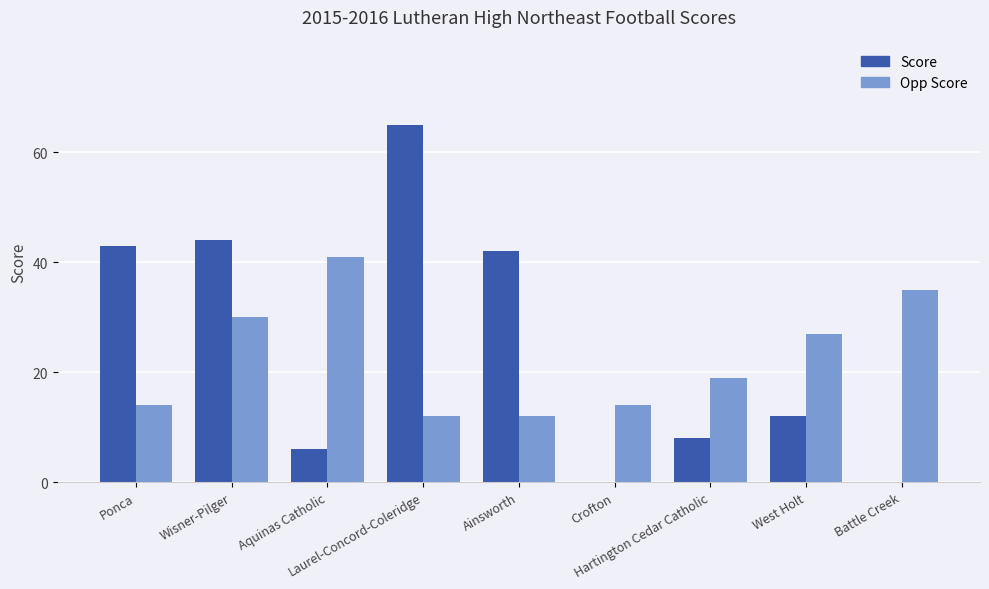

At which category does the chart reach its peak across all series?

Laurel-Concord-Coleridge